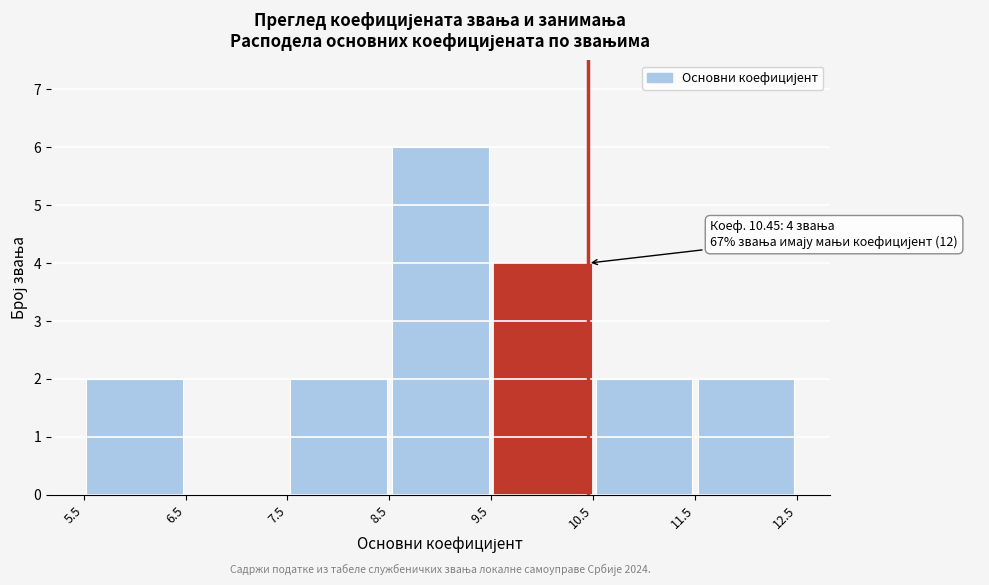

Which range on the x-axis has the tallest bar?

8.5 to 9.5